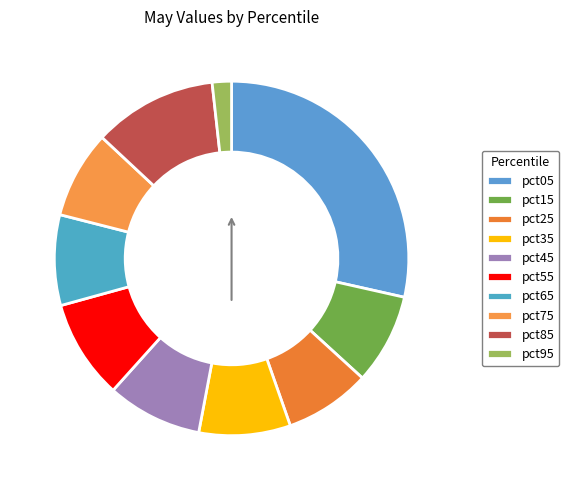

What is the change in value from pct05 to pct75?

-1.1